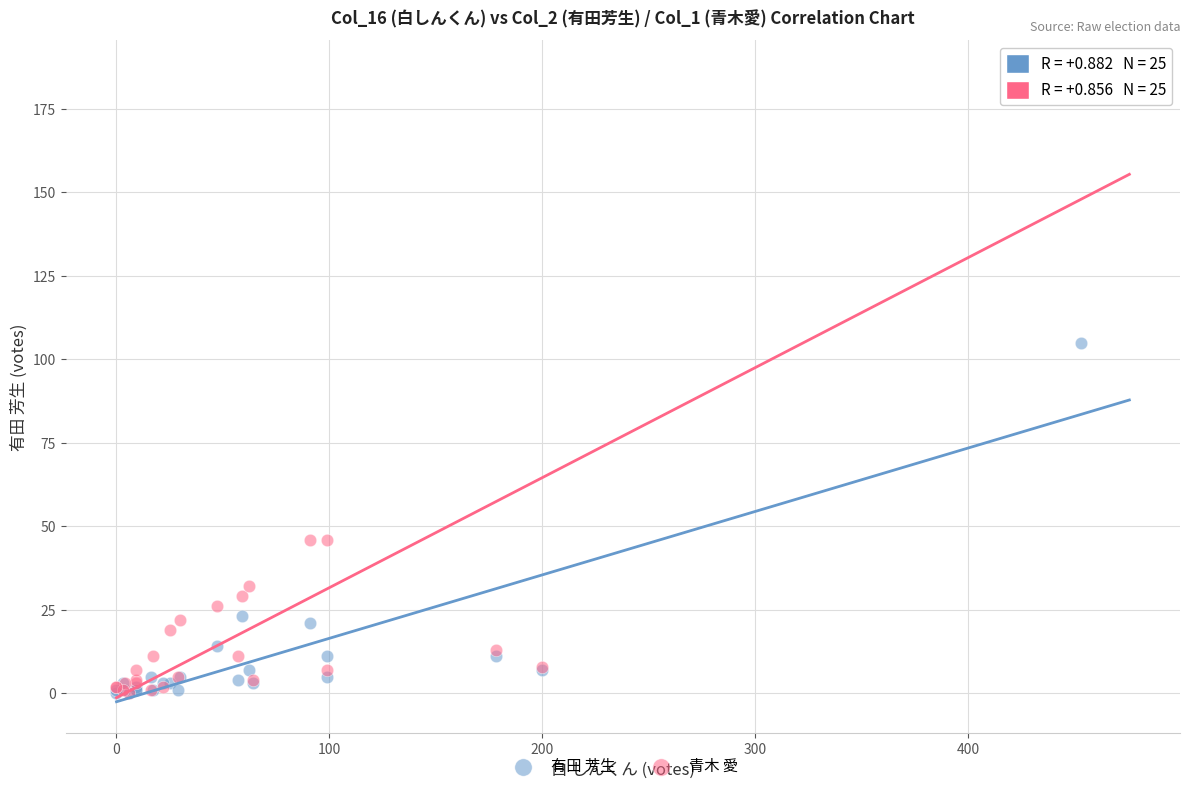

Which series has the largest Y range (max minus min)?

青木 愛